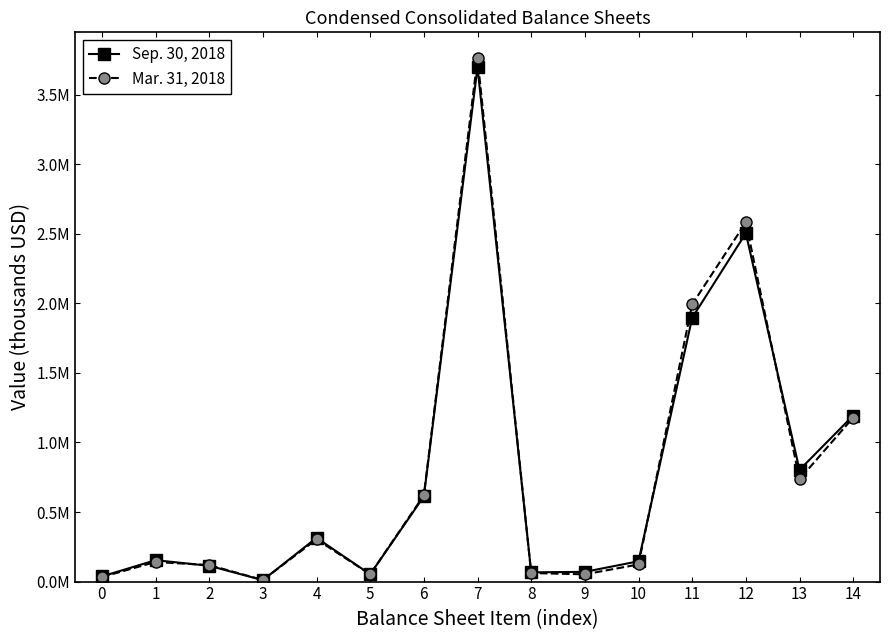

Does the chart have visible grid lines?

No